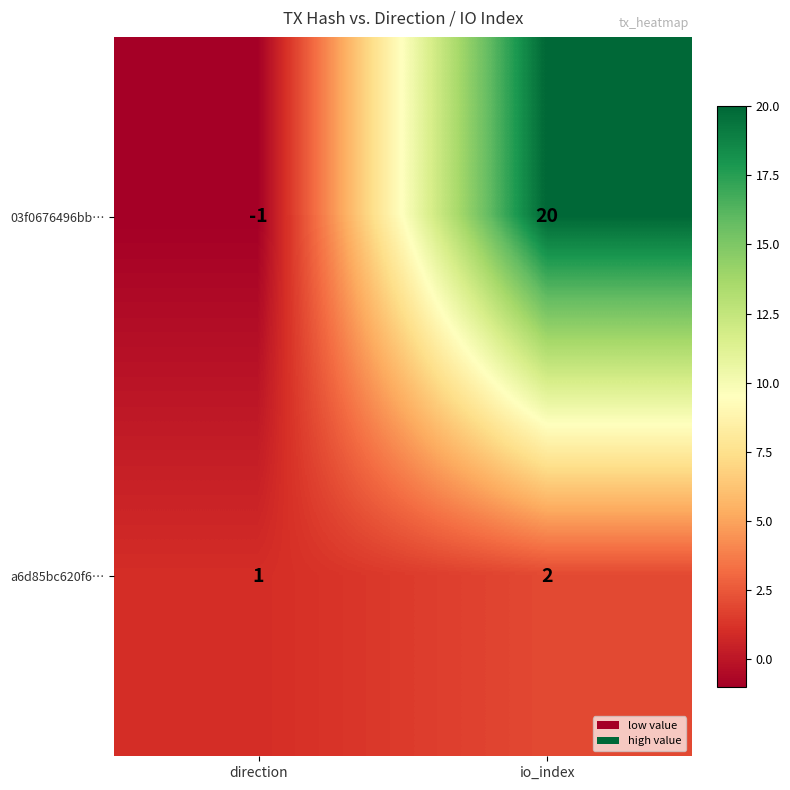

What is the sum of the 03f0676496bb… values at direction and io_index?

19